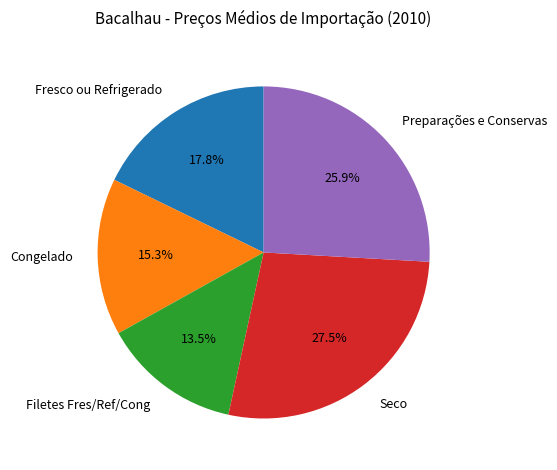

Approximately how many times larger is the value at Preparações e Conservas compared to Congelado?

1.7